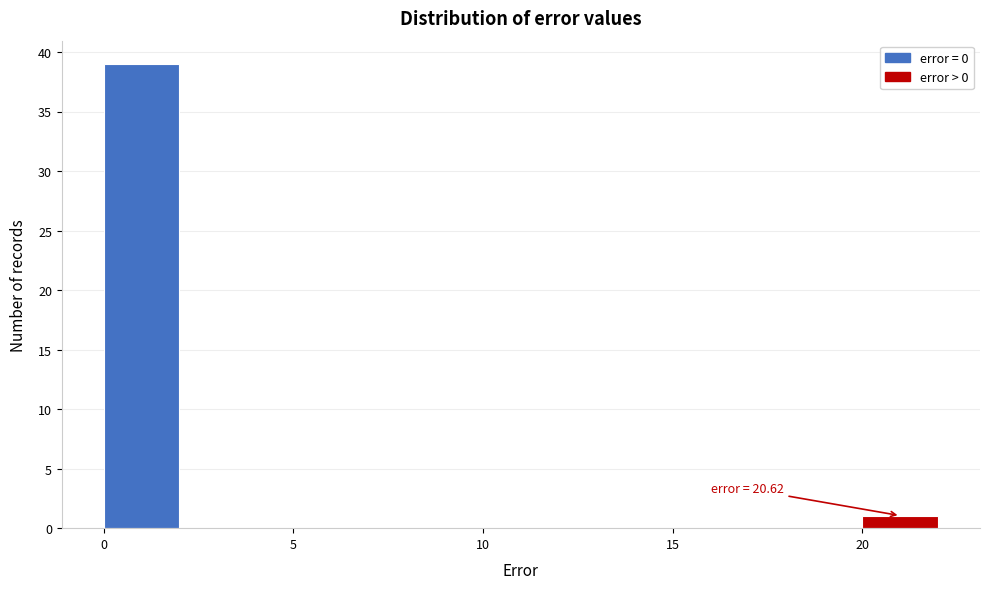

Which range on the x-axis has the tallest bar?

0 to 2